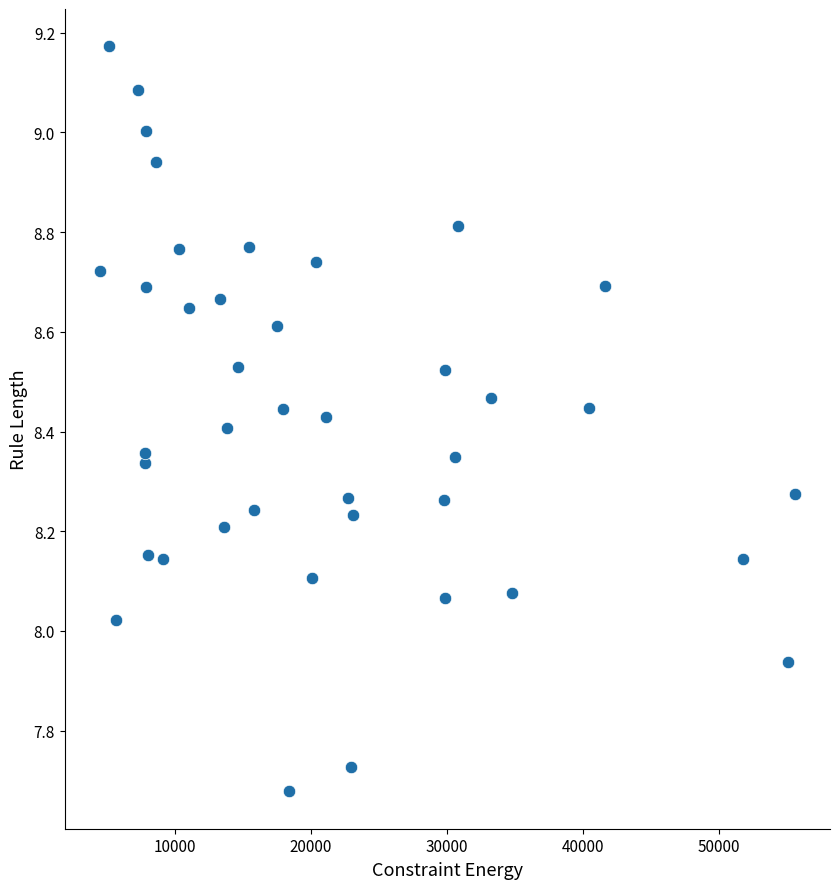

What is the range of Y values (max minus min)?

1.5